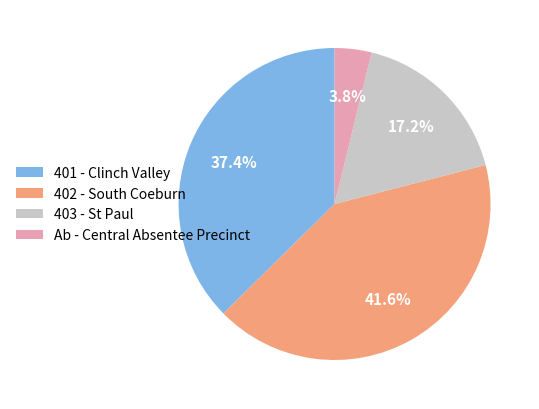

To the nearest percent, what percentage of the pie is Ab - Central Absentee Precinct?

4%